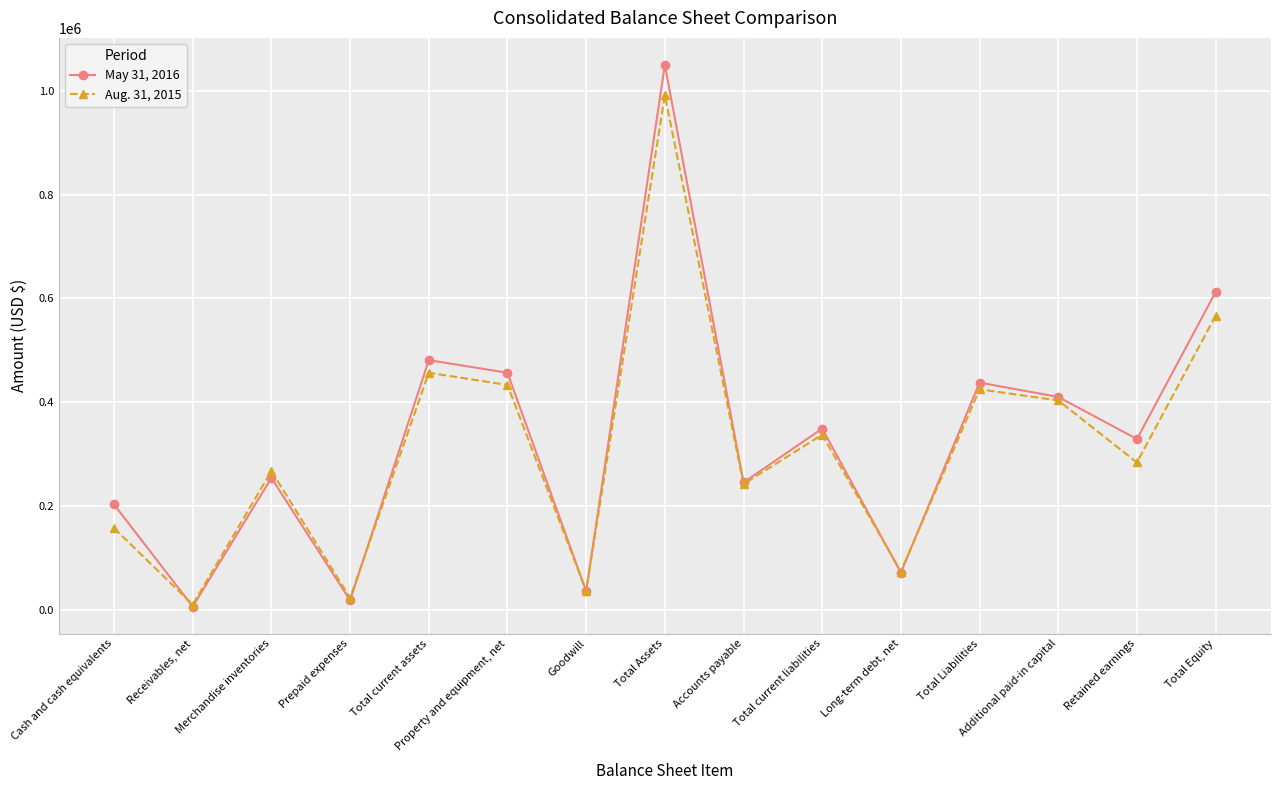

The value of May 31, 2016 at Total current assets is 195274. True or false?

False